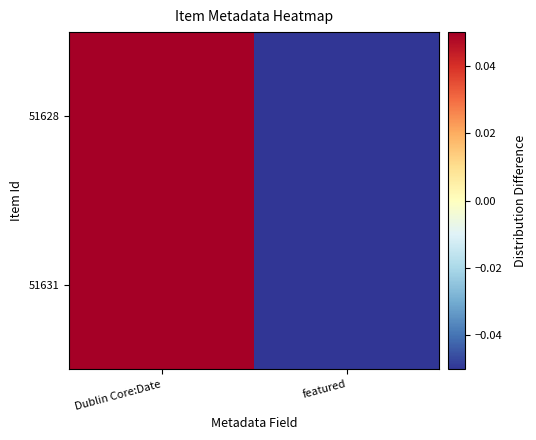

What is the total value across all series at featured?

-0.1